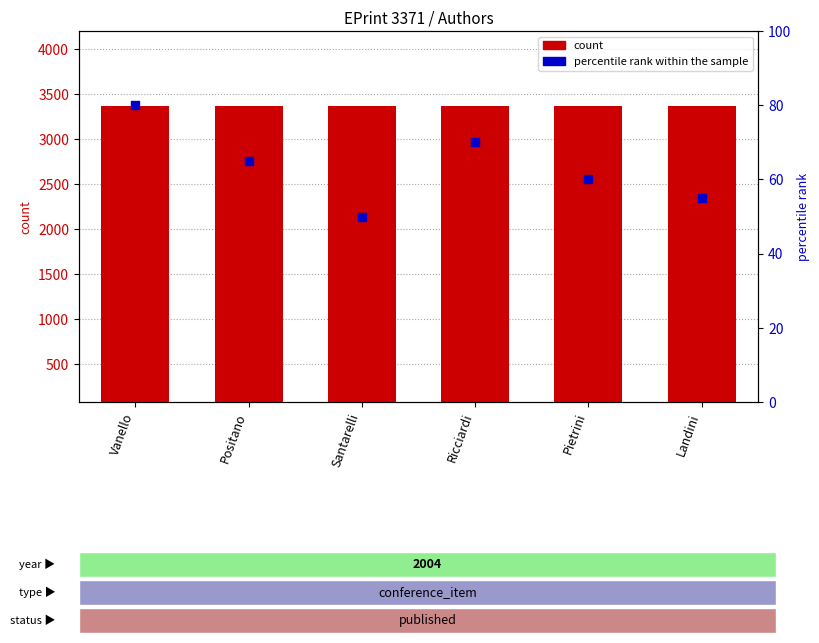

What are all the series names shown in the legend?

count, percentile rank within the sample